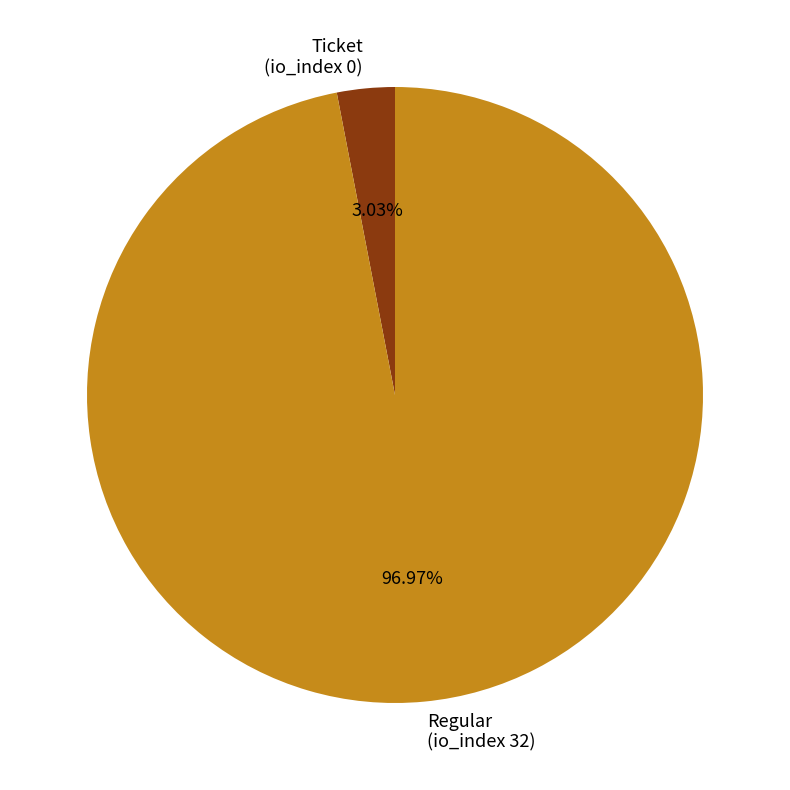

Approximately how many times larger is the value at Regular (io_index 32) compared to Ticket (io_index 0)?

32.0